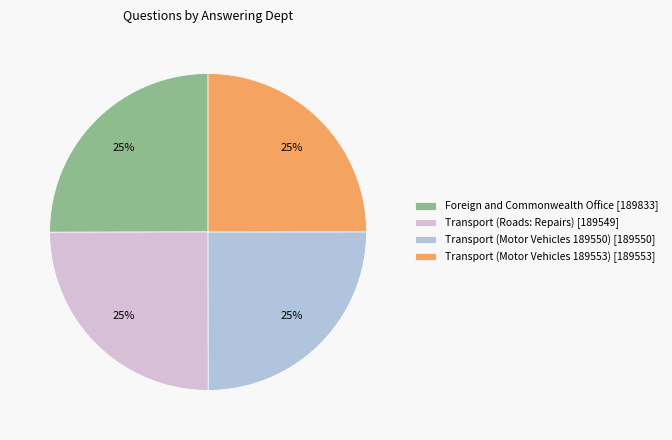

How many segments does this pie chart have?

4